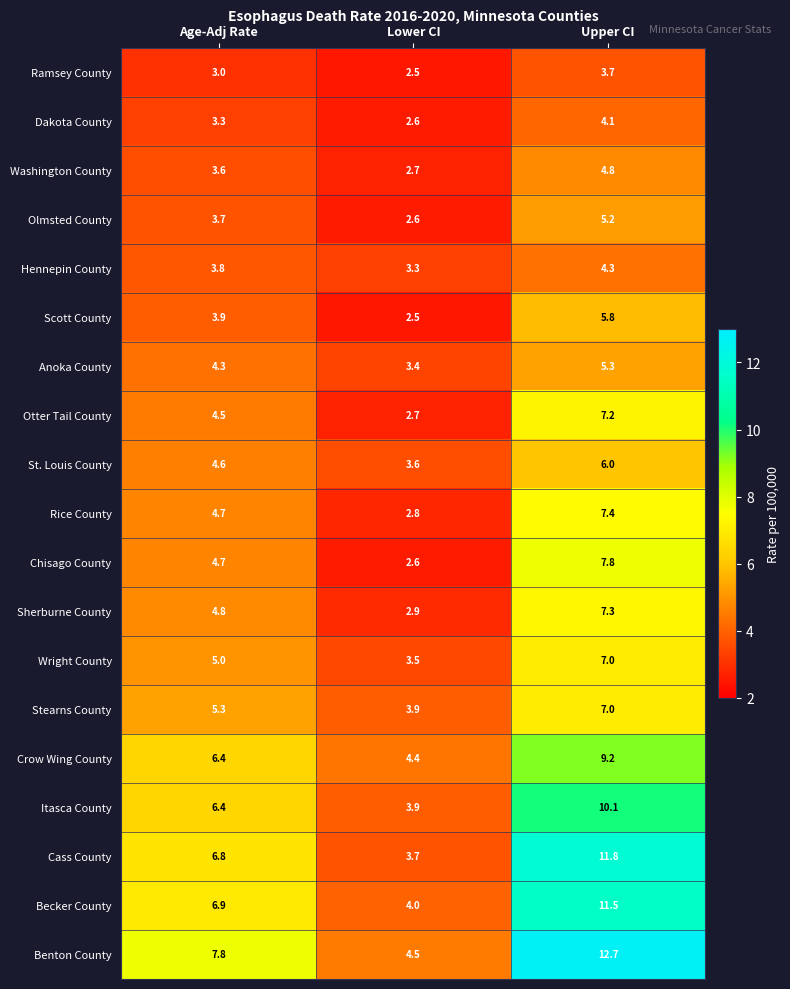

Is it true that Wright County equals 9.5 at Upper CI?

False